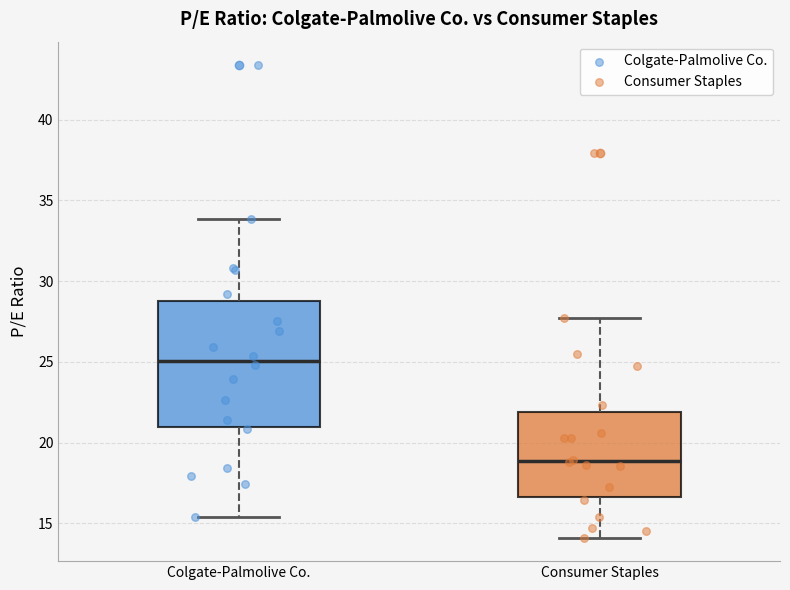

Where does the lower whisker of the box for Consumer Staples end on the y-axis? The values are not printed on the chart, so give them approximately, as read against the axis.

14.0